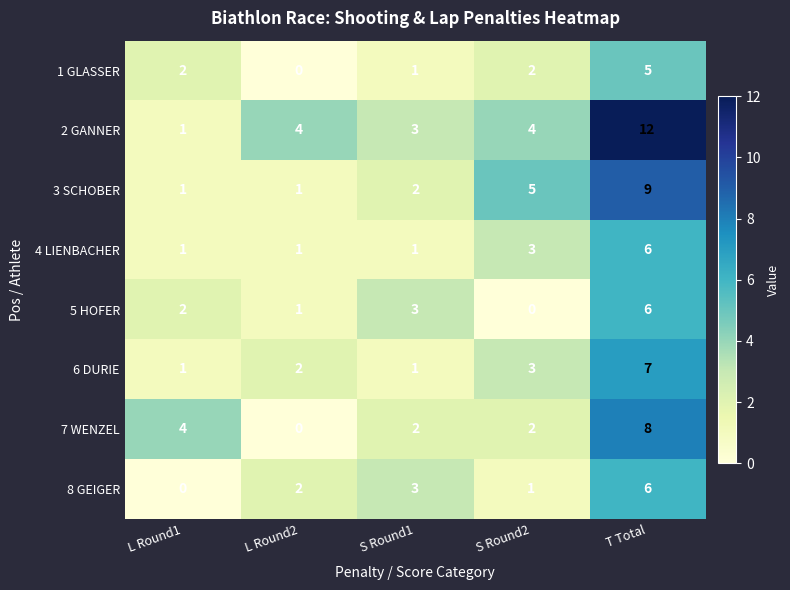

At how many categories does at least one series exceed 2?

5